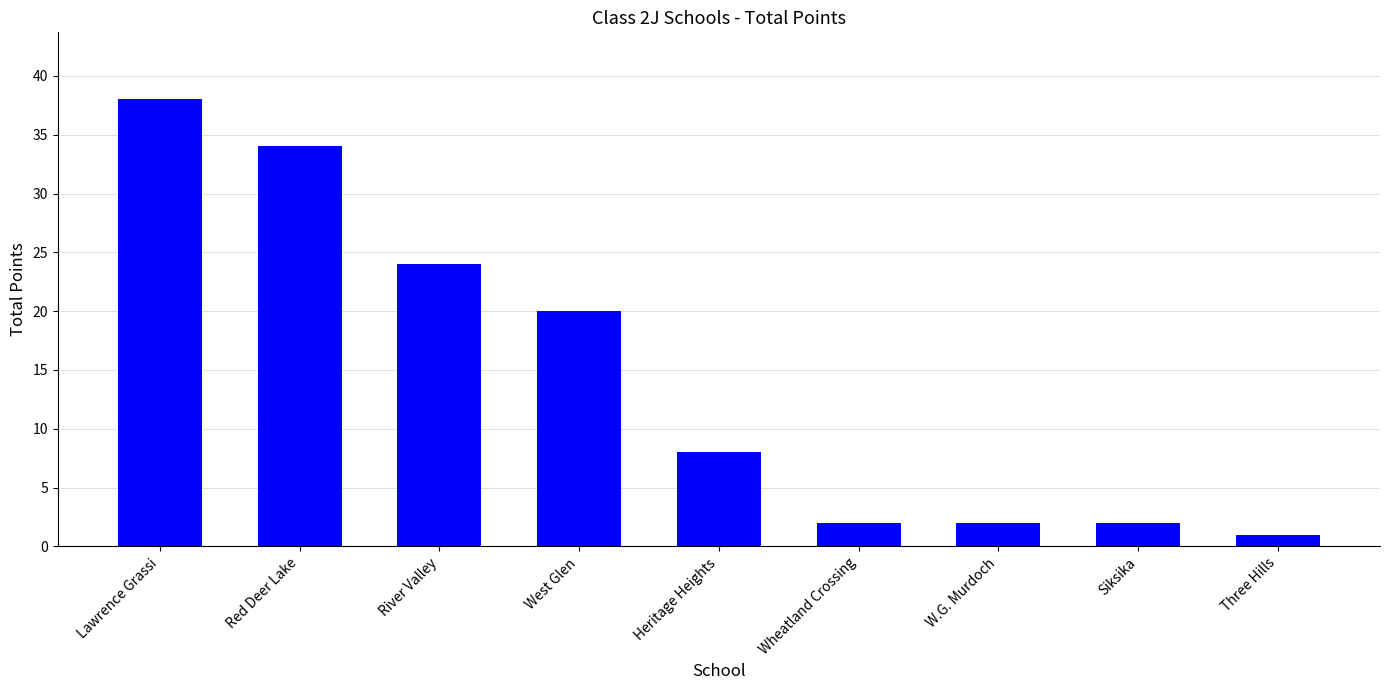

How many data points are less than 8?

4